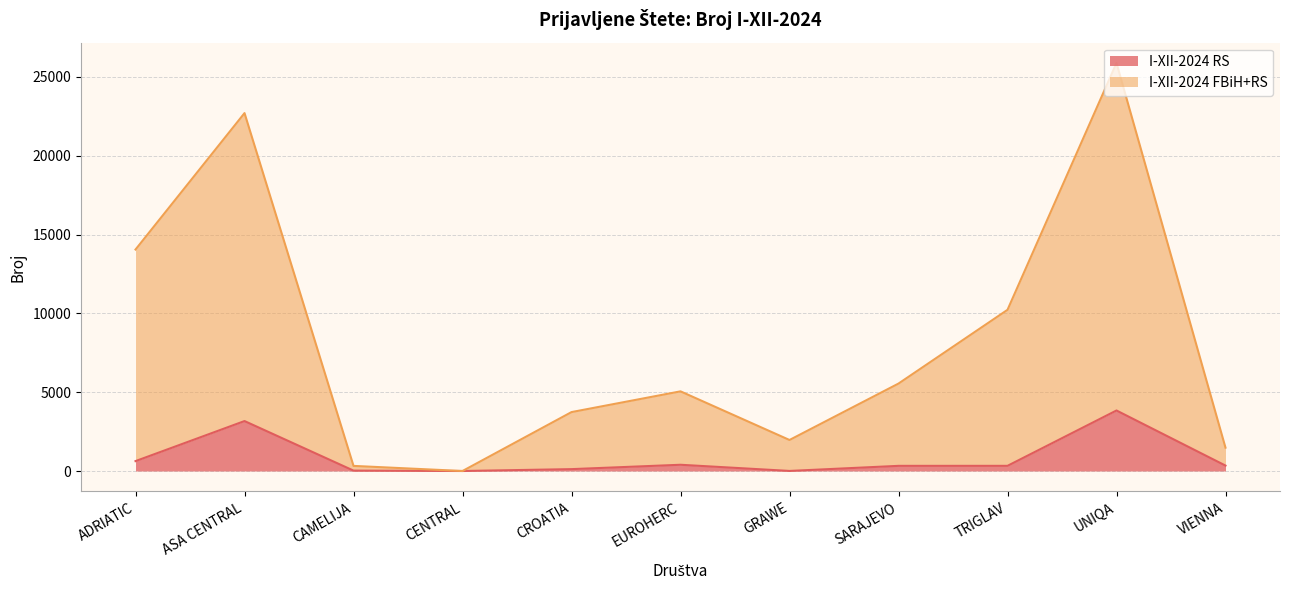

Is it true that I-XII-2024 FBiH+RS equals 10227 at TRIGLAV?

True